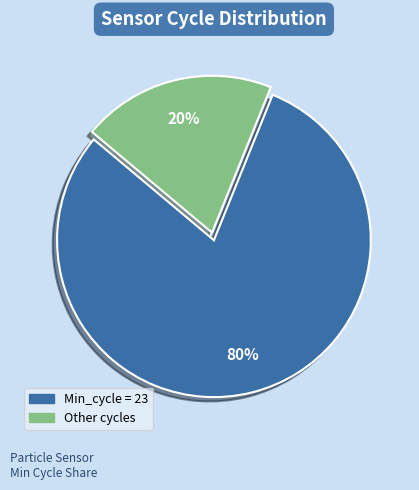

To the nearest percent, what is the average slice percentage?

50%